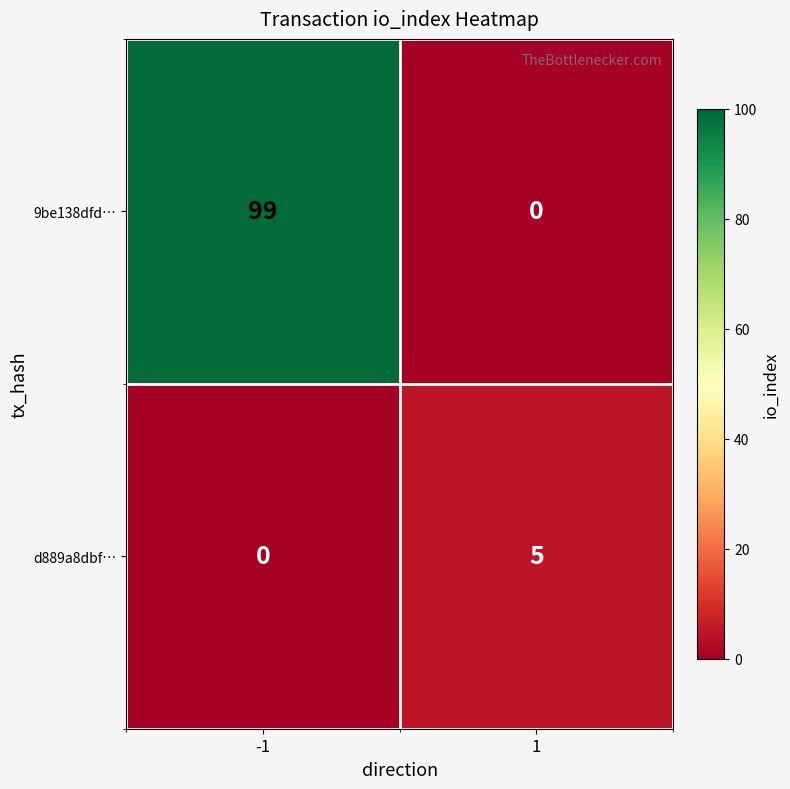

Which series has the largest total across all categories?

9be138dfd…